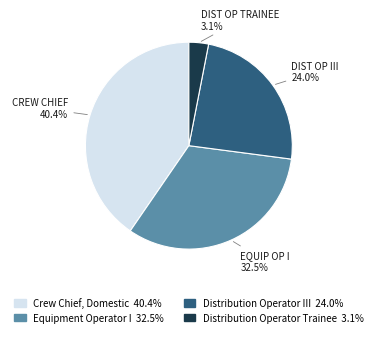

The Distribution Operator Trainee slice represents 3% of the pie. True or false?

True